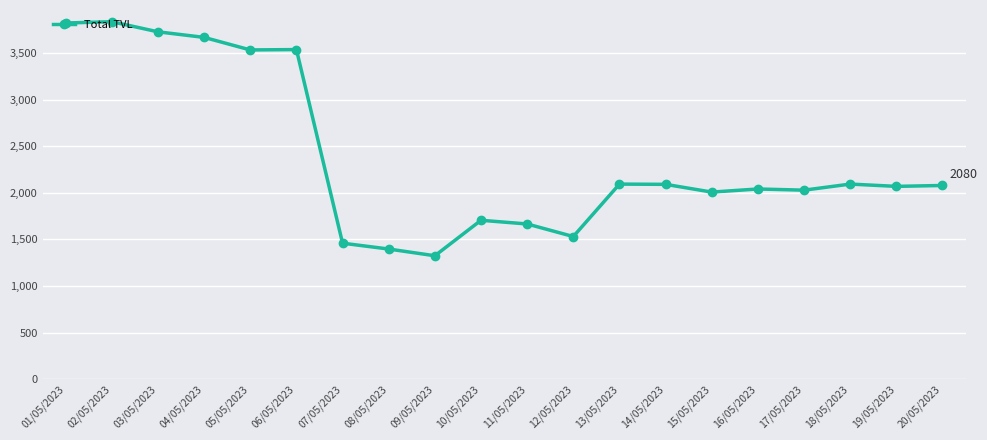

What is the minimum value shown in the chart?

1325.0